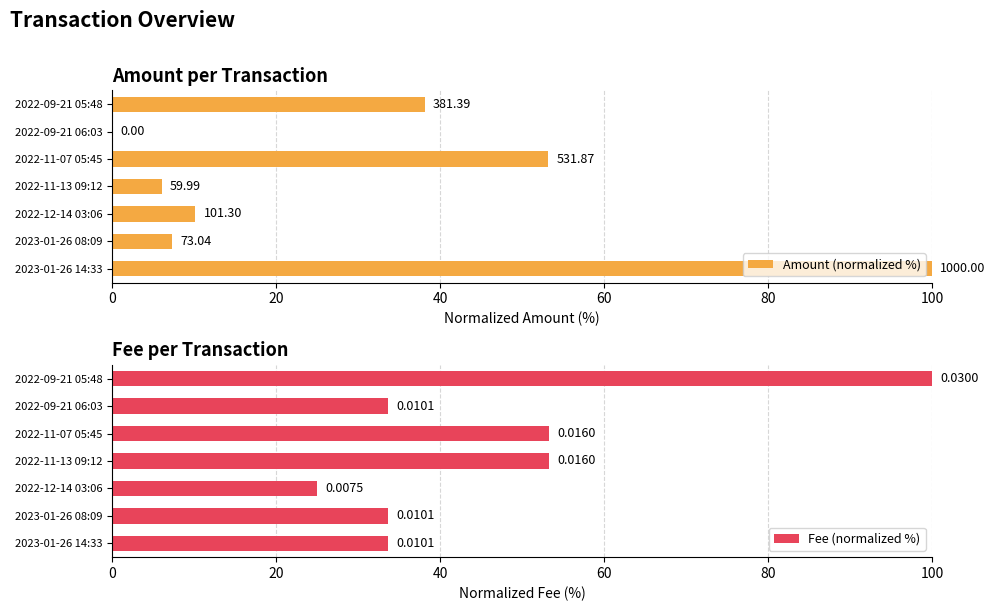

List the series in order of their overall mean, highest first.

Fee (normalized %), Amount (normalized %)